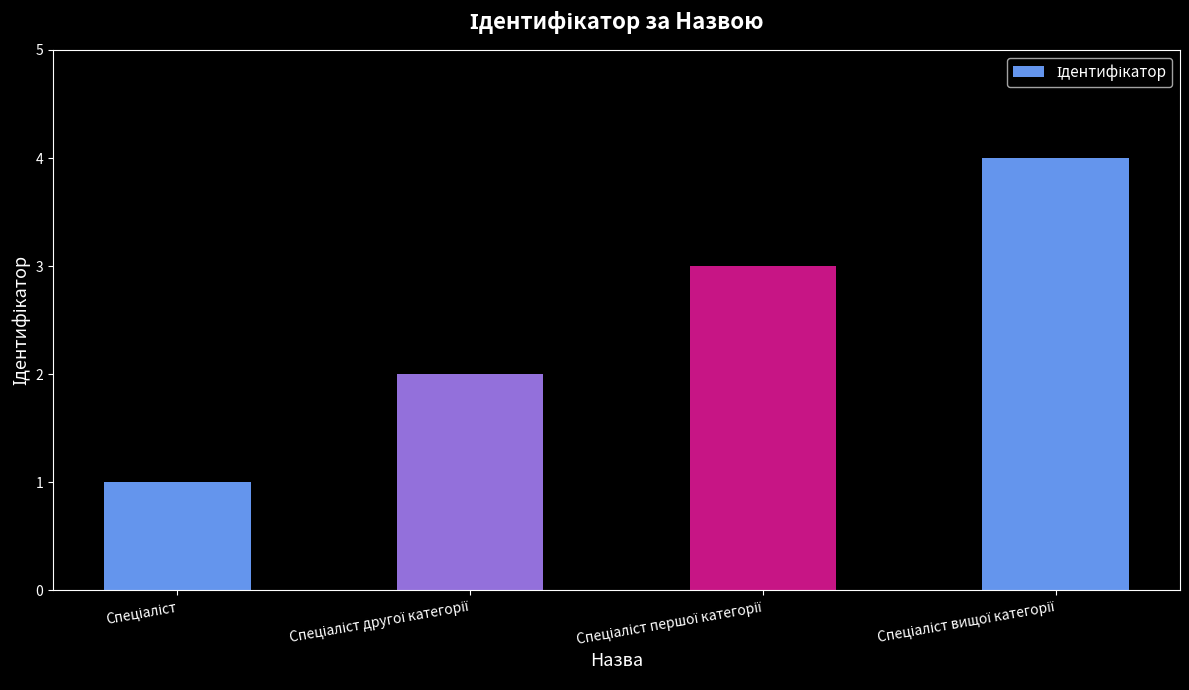

What is the maximum value shown in the chart?

4